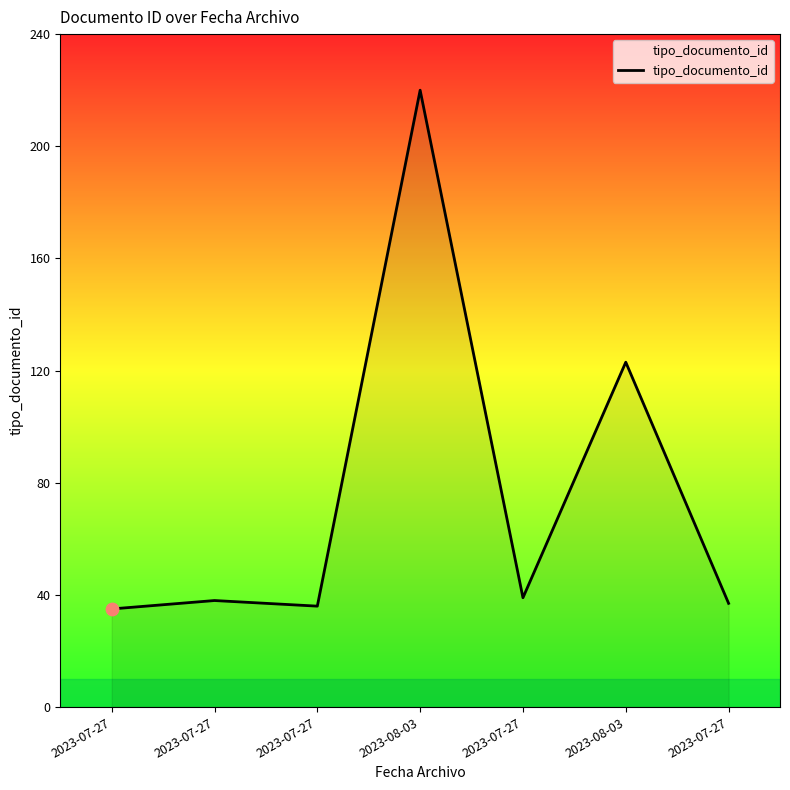

Count the number of categories in the chart.

7